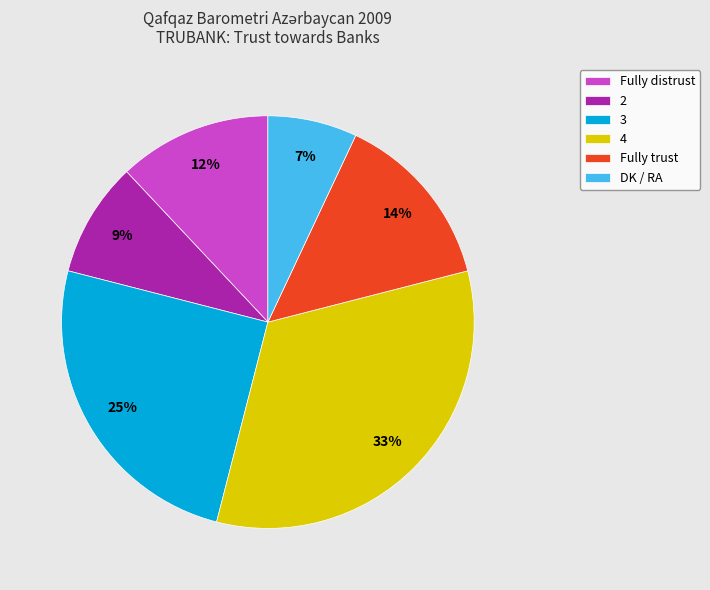

The Fully distrust slice represents 5% of the pie. True or false?

False